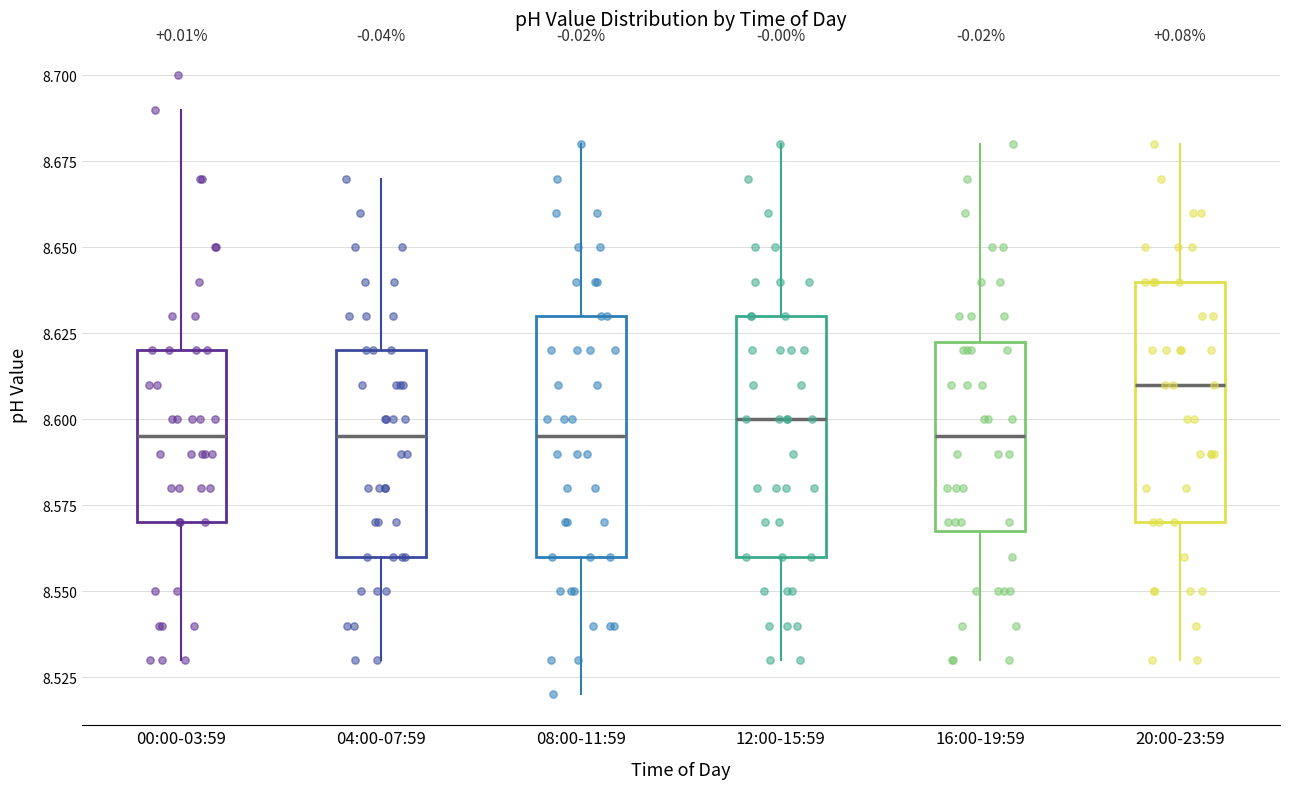

Which box has the highest median line?

20:00-23:59